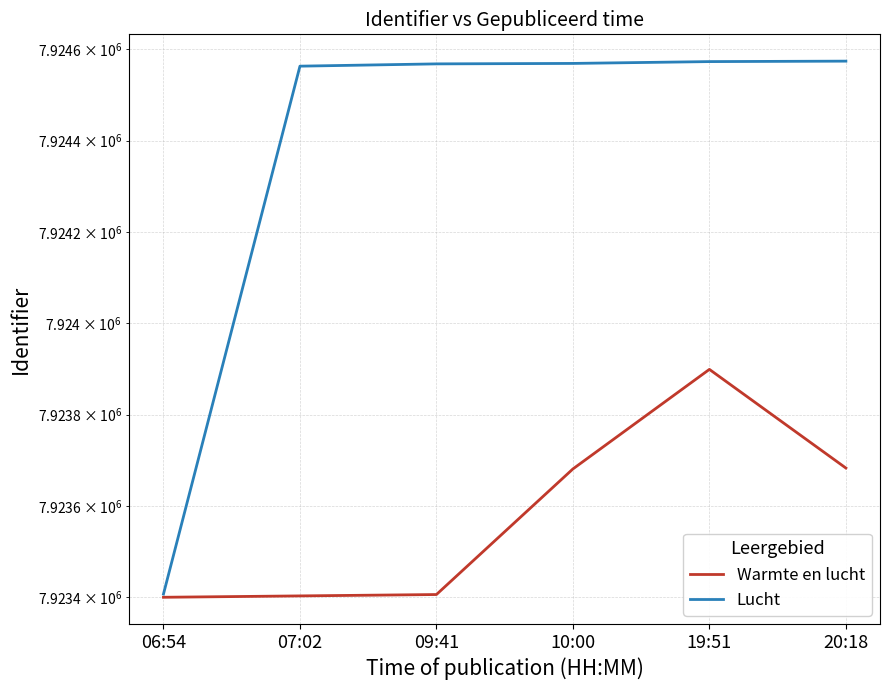

What is the label of the 3rd point from the left?

09:41